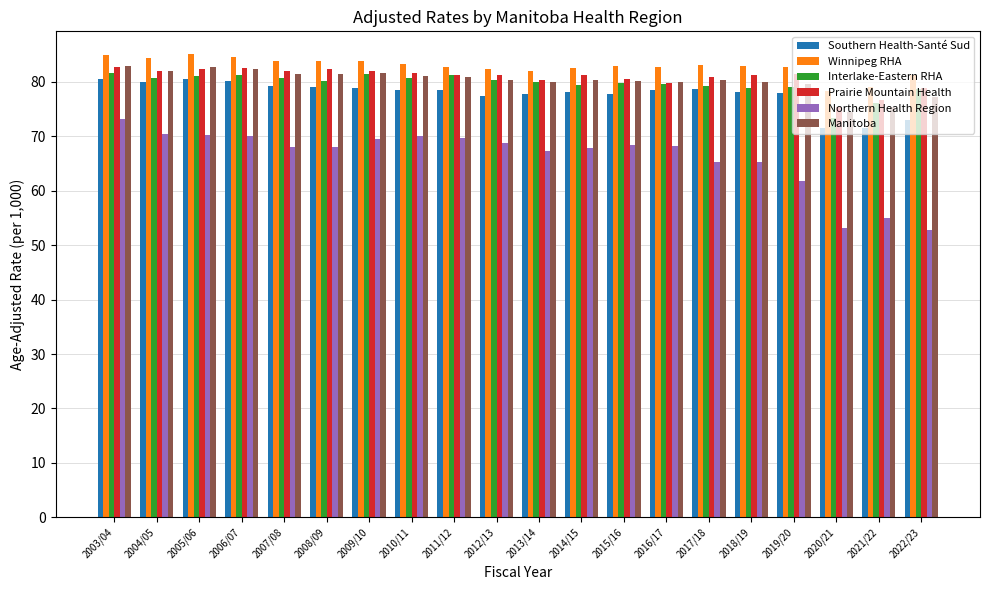

What is the difference between the highest and lowest values at 2021/22?

24.1